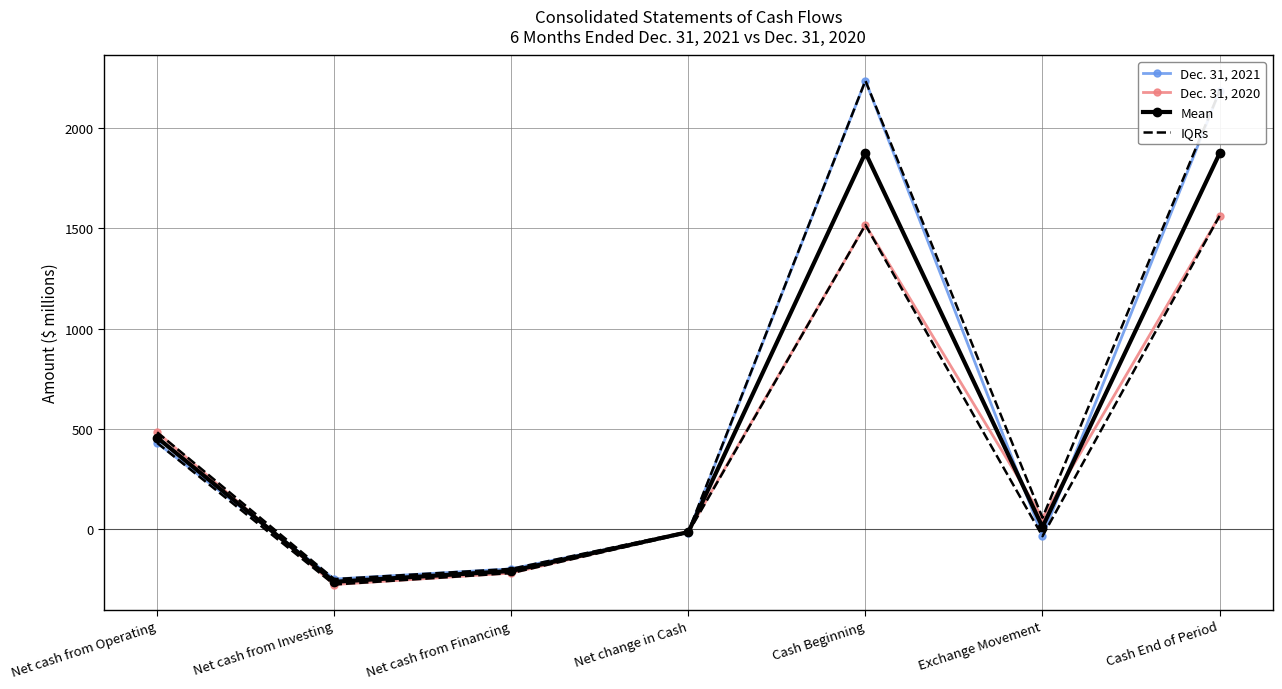

The IQRs series shows 57.0 at Exchange Movement. True or false?

True